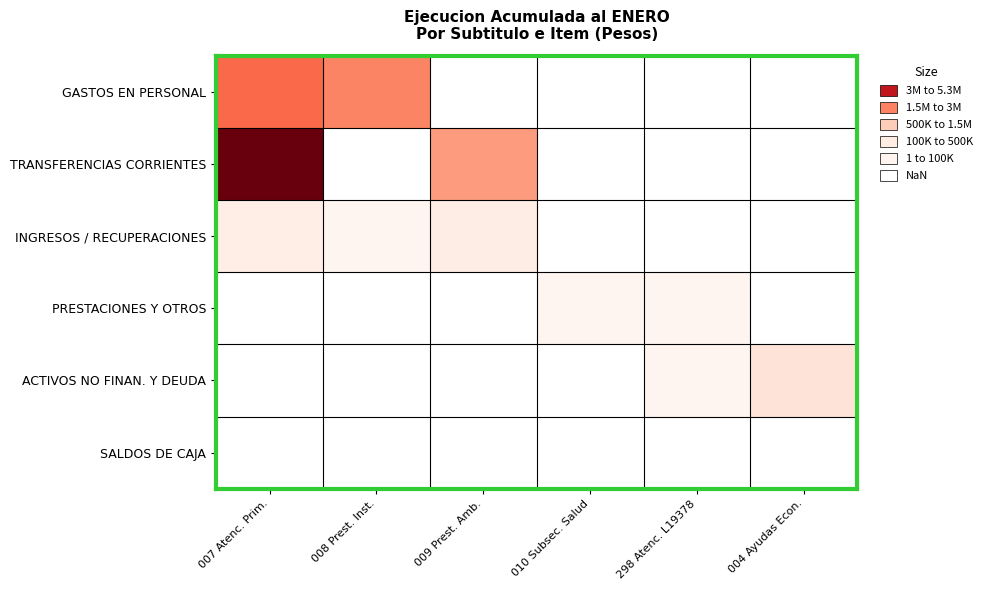

Which series has the widest spread of values?

TRANSFERENCIAS CORRIENTES